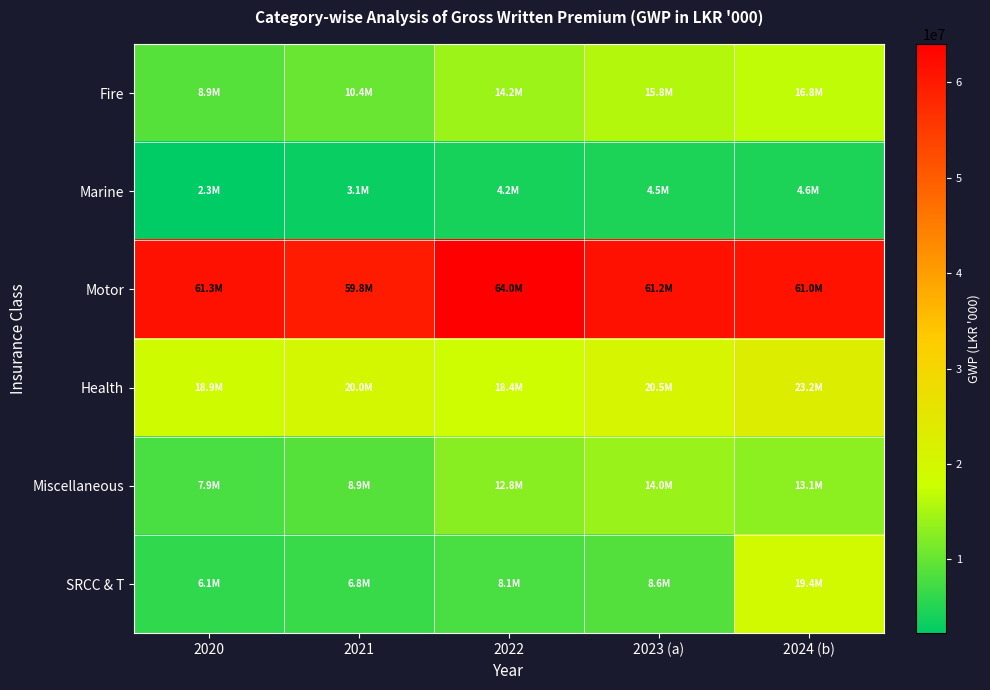

Reading left to right, extract all data points from this chart.

Fire: 2020=8888258.2	2021=10373259.5	2022=14153967.8	2023 (a)=15813146.7	2024 (b)=16798661.1
Marine: 2020=2276473.6	2021=3077109.7	2022=4188632.7	2023 (a)=4496139.9	2024 (b)=4643906.2
Motor: 2020=61276209.8	2021=59814402.4	2022=64020851.8	2023 (a)=61164089.2	2024 (b)=61017979.3
Health: 2020=18877585.5	2021=19960145.9	2022=18379949.9	2023 (a)=20489575.8	2024 (b)=23203264.1
Miscellaneous: 2020=7857768.4	2021=8926104.3	2022=12772394.1	2023 (a)=13986948.6	2024 (b)=13125892.1
SRCC & T: 2020=6088496.0	2021=6754134.0	2022=8063134.4	2023 (a)=8583946.7	2024 (b)=19372517.9